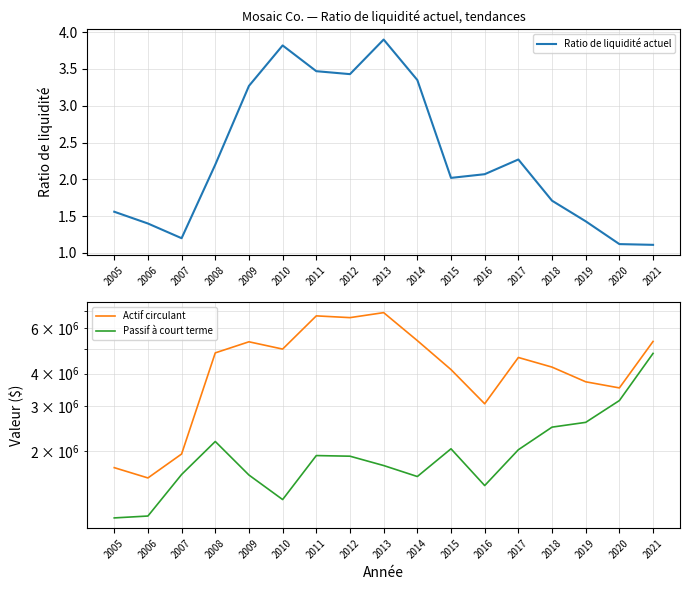

True or false: Ratio de liquidité actuel and Passif à court terme cross at least once.

False